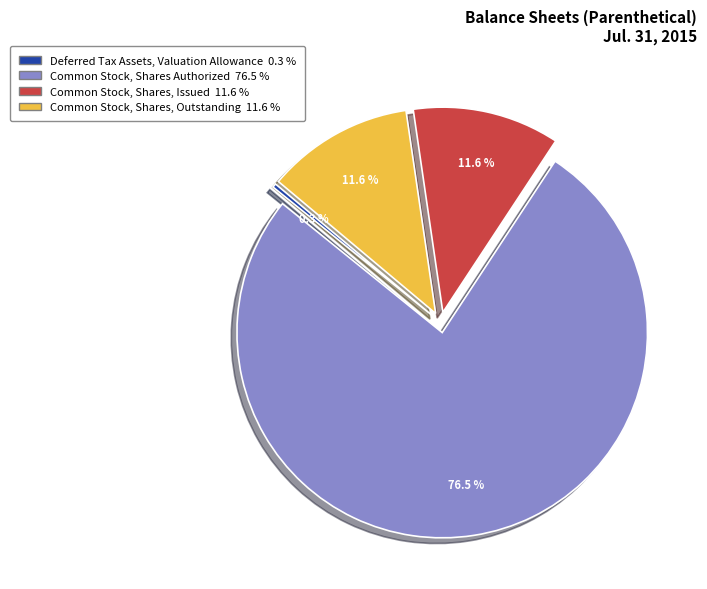

Is there a majority slice in this chart?

Yes